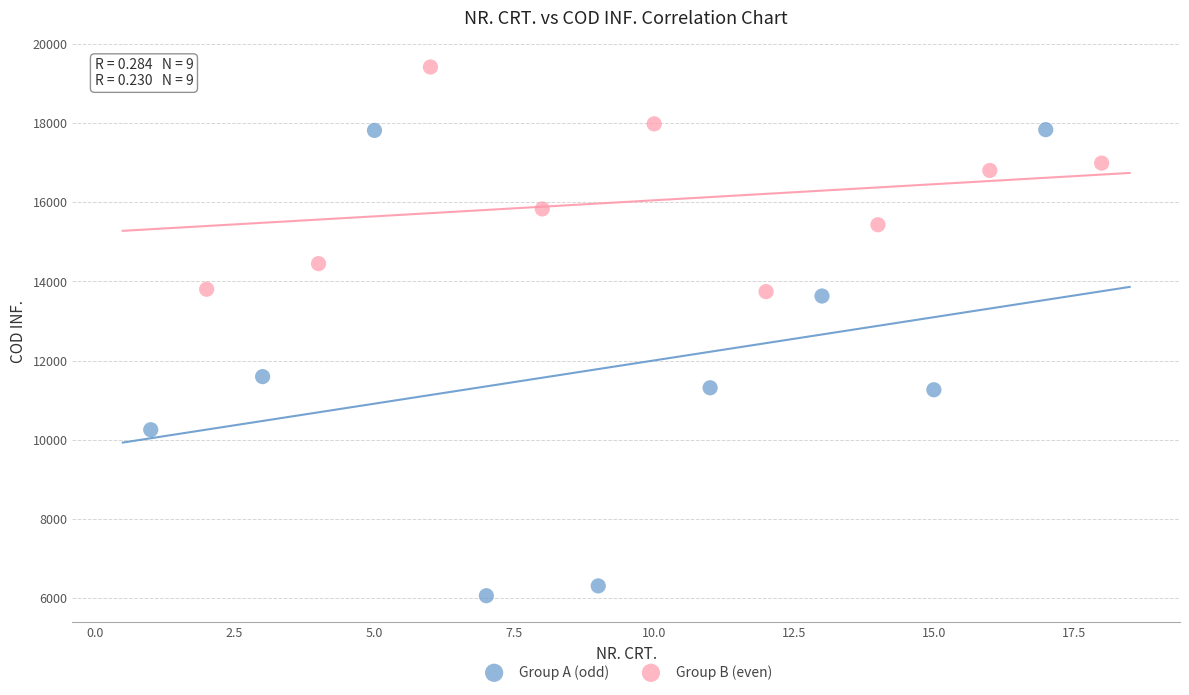

Which series has the widest spread of Y values?

Group A (odd)